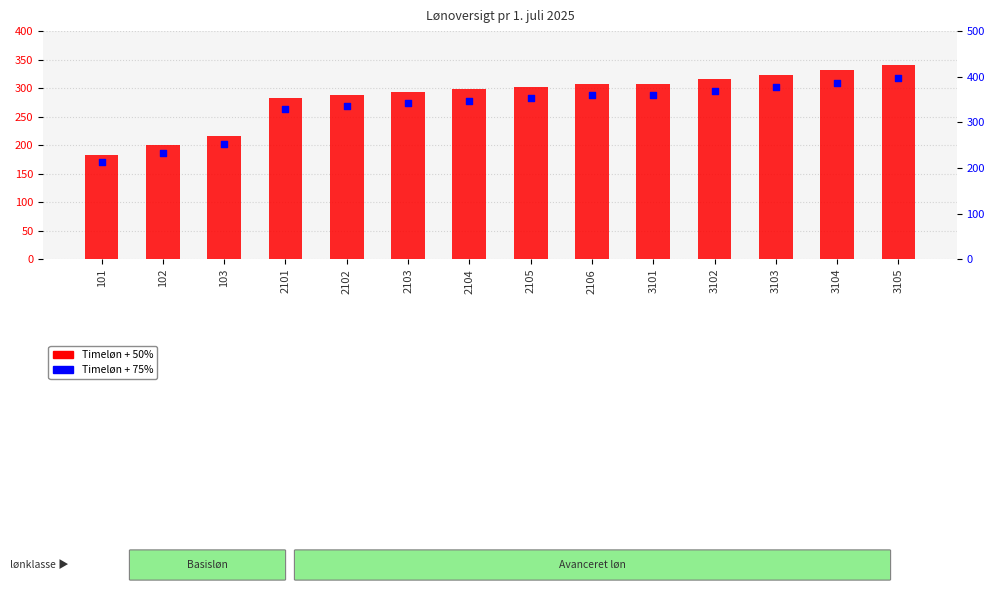

At which category is the sum across all series the highest?

3105